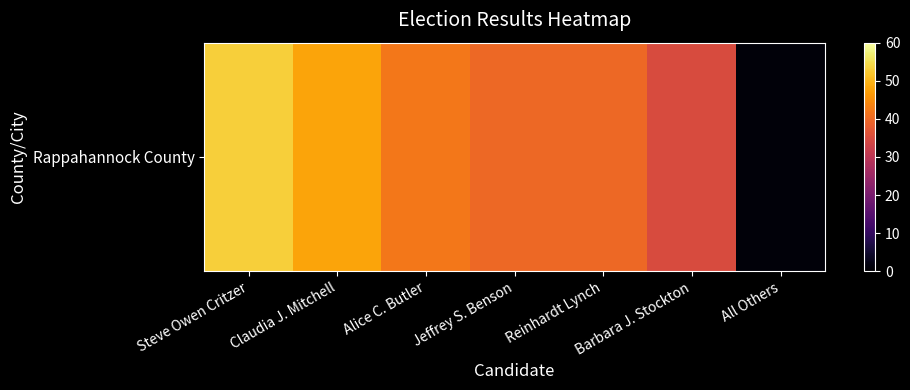

List the labels in order of value, largest first.

Steve Owen Critzer, Claudia J. Mitchell, Alice C. Butler, Jeffrey S. Benson, Reinhardt Lynch, Barbara J. Stockton, All Others